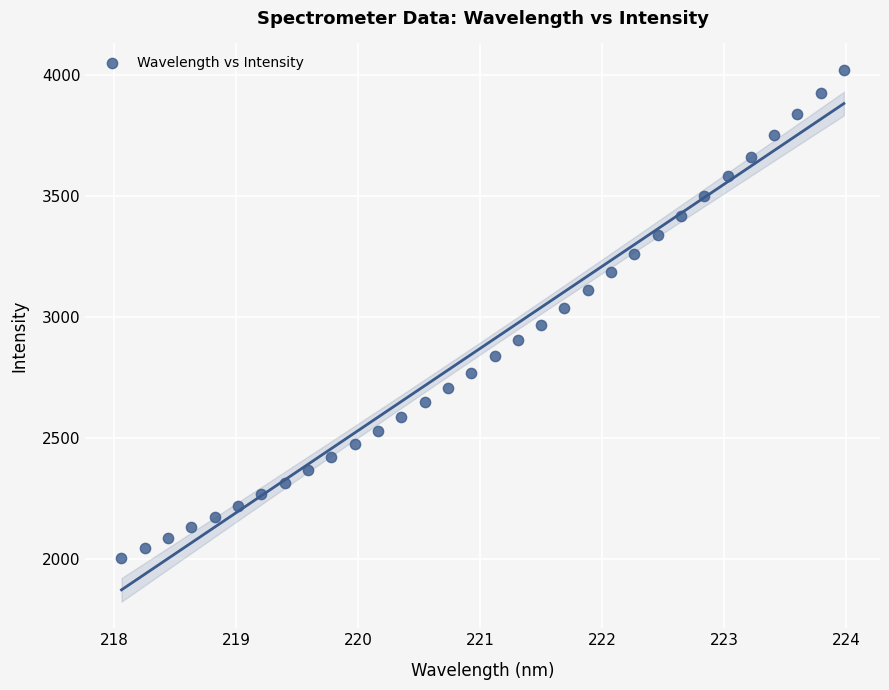

What is the range of Y values (max minus min)?

2016.1